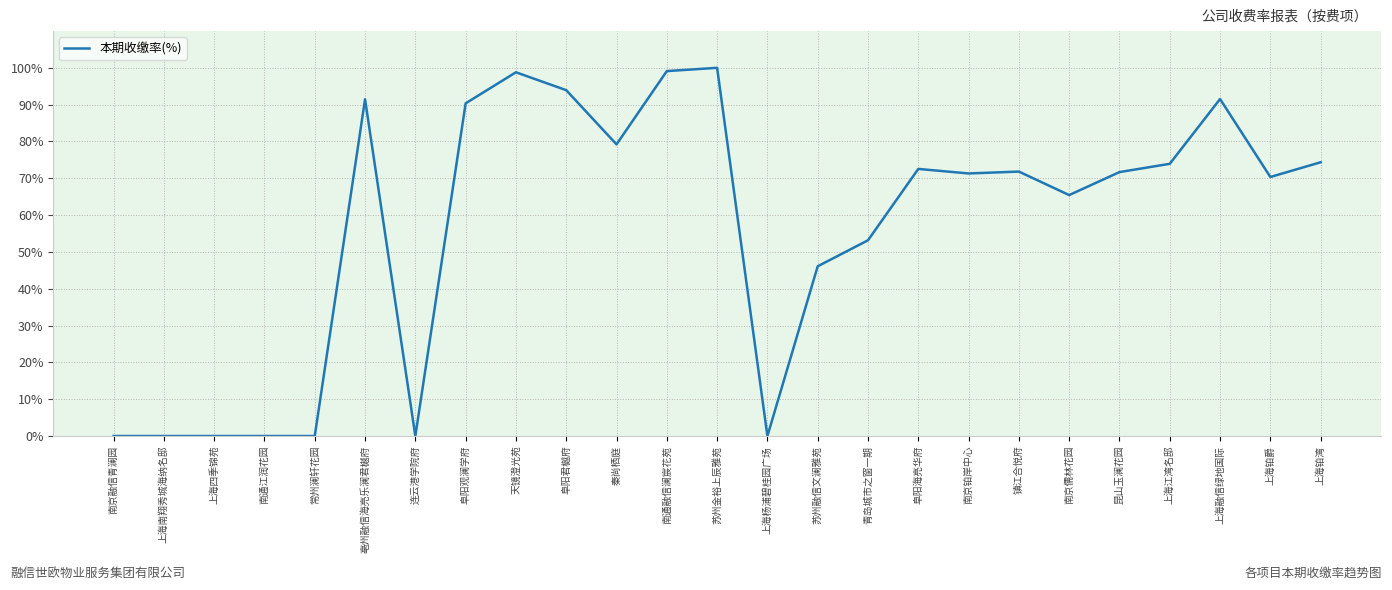

What is the average value?

56.6